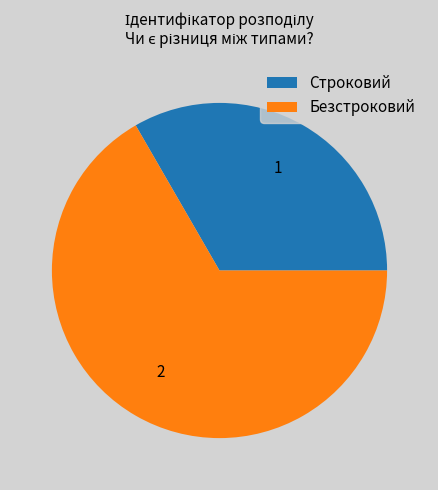

The Строковий slice represents 20% of the pie. True or false?

False